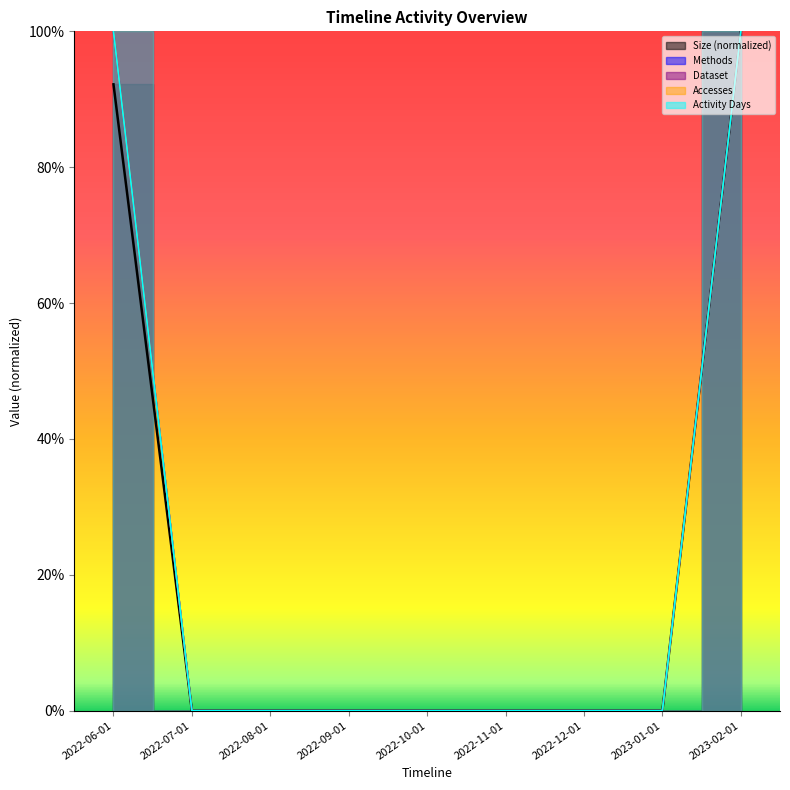

Reading left to right, extract all data points from this chart.

Size: 2022-06-01=0.9	2022-07-01=0.0	2022-08-01=0.0	2022-09-01=0.0	2022-10-01=0.0	2022-11-01=0.0	2022-12-01=0.0	2023-01-01=0.0	2023-02-01=1.0
Accesses: 2022-06-01=1.0	2022-07-01=0.0	2022-08-01=0.0	2022-09-01=0.0	2022-10-01=0.0	2022-11-01=0.0	2022-12-01=0.0	2023-01-01=0.0	2023-02-01=1.0
Methods: 2022-06-01=1.0	2022-07-01=0.0	2022-08-01=0.0	2022-09-01=0.0	2022-10-01=0.0	2022-11-01=0.0	2022-12-01=0.0	2023-01-01=0.0	2023-02-01=1.0
Dataset: 2022-06-01=1.0	2022-07-01=0.0	2022-08-01=0.0	2022-09-01=0.0	2022-10-01=0.0	2022-11-01=0.0	2022-12-01=0.0	2023-01-01=0.0	2023-02-01=1.0
Activity Days: 2022-06-01=1.0	2022-07-01=0.0	2022-08-01=0.0	2022-09-01=0.0	2022-10-01=0.0	2022-11-01=0.0	2022-12-01=0.0	2023-01-01=0.0	2023-02-01=1.0